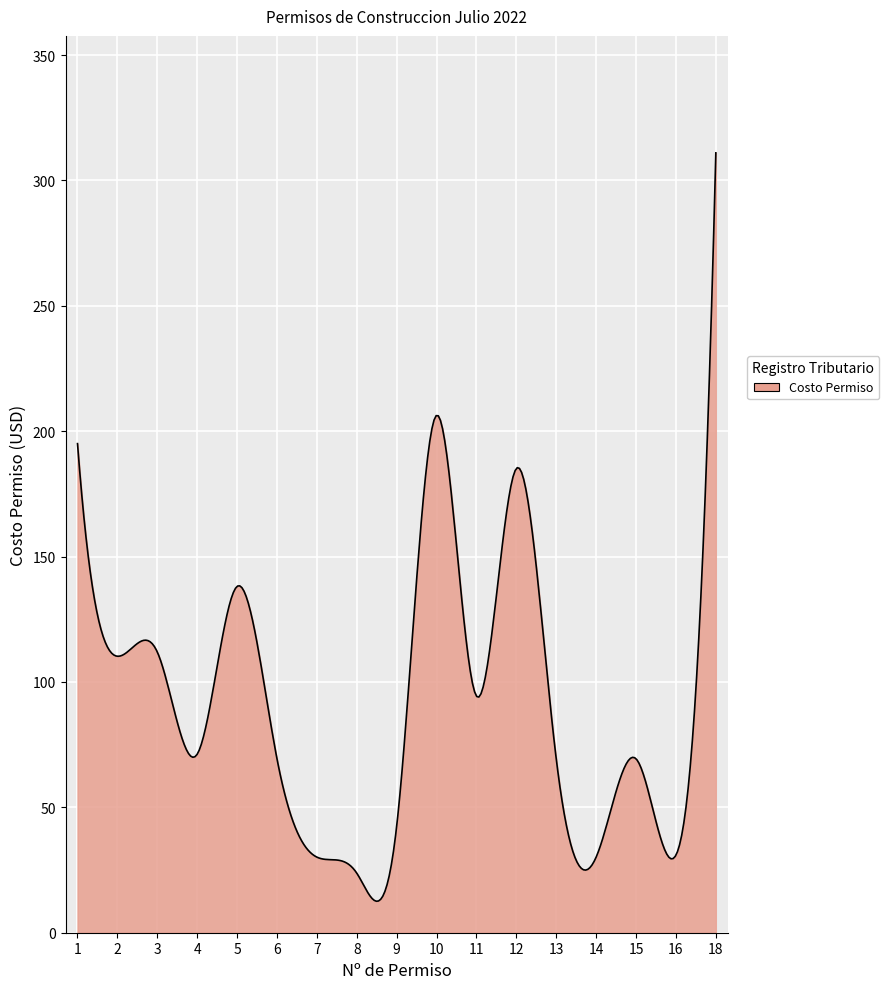

What is the difference between the maximum and minimum values?

298.4